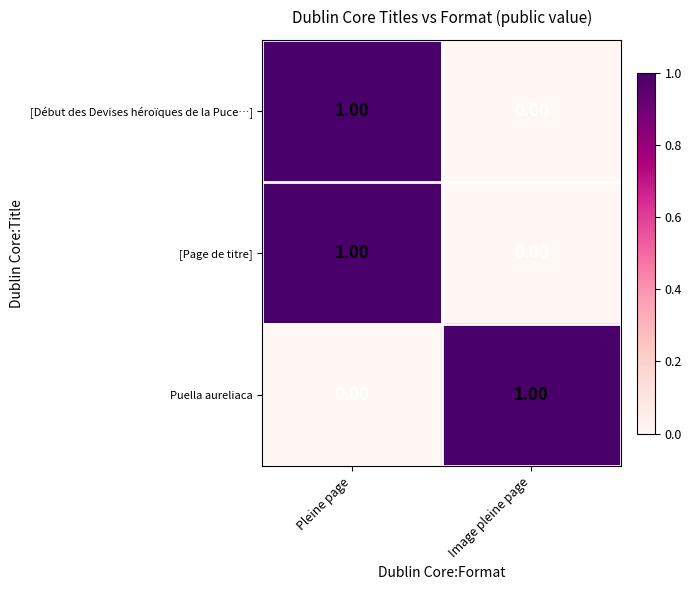

What is the total value across all series at Pleine page?

2